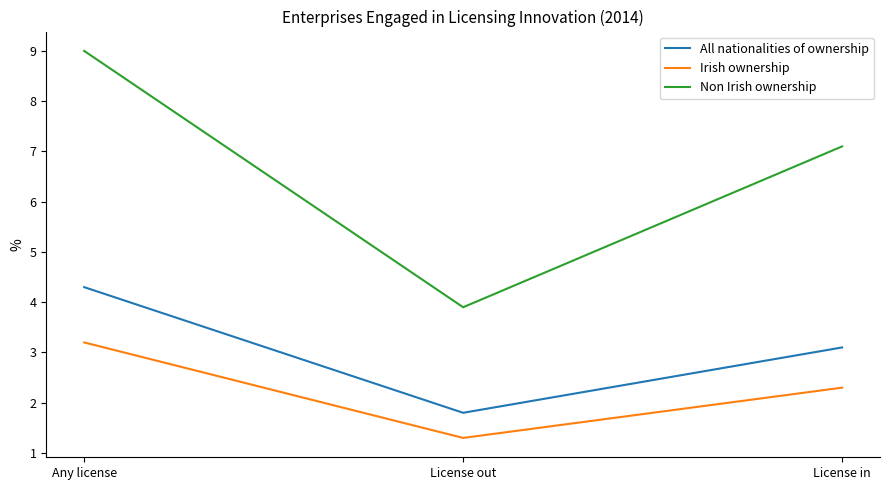

Count the Non Irish ownership values in the range 3 to 9.

3